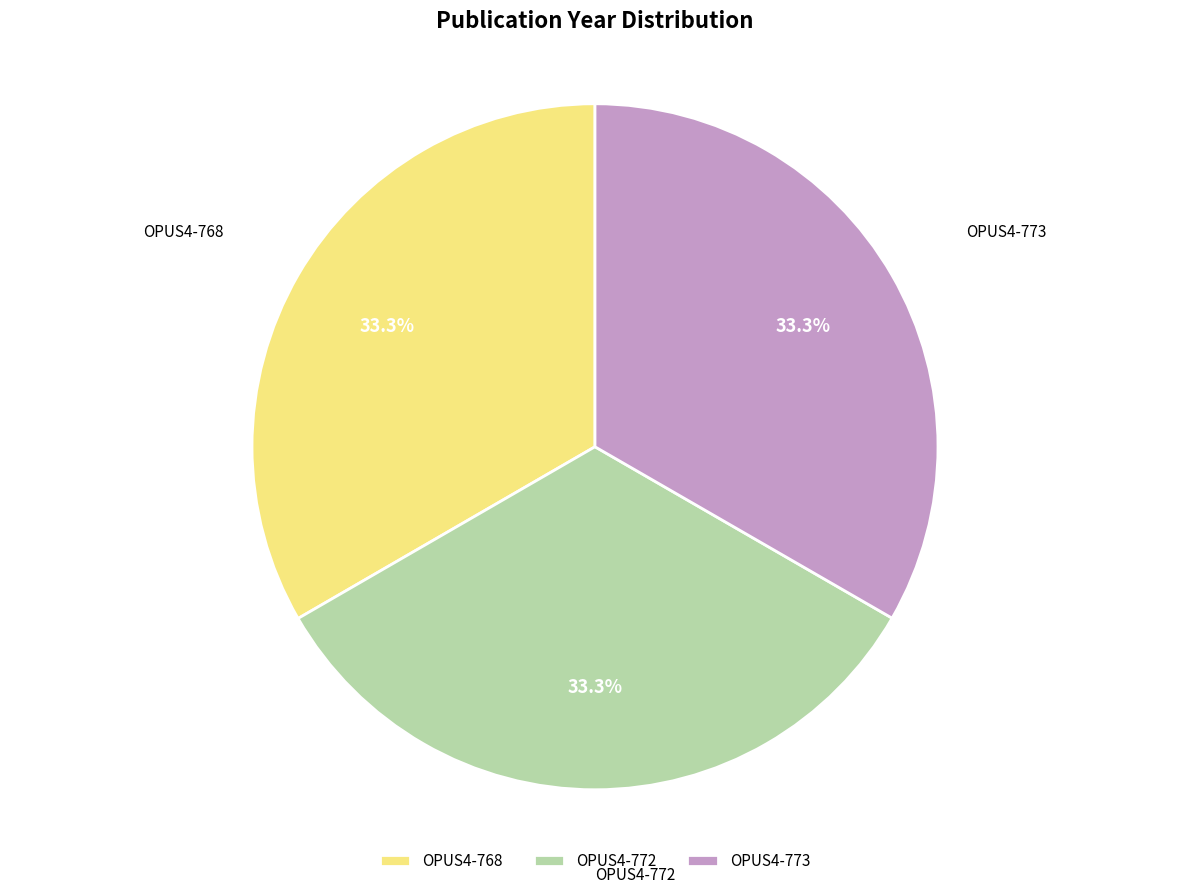

What is the ratio of the value at OPUS4-768 to the value at OPUS4-772?

1.0